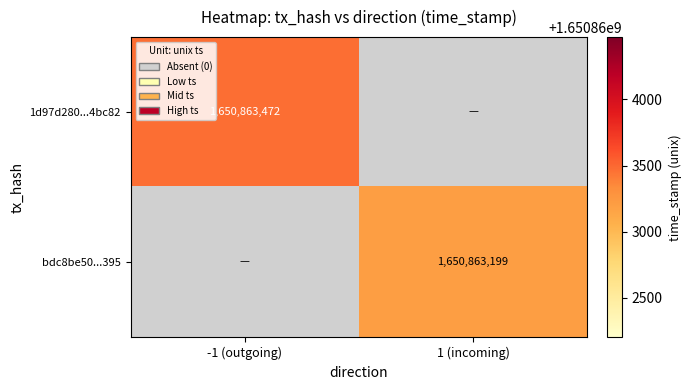

True or false: 1d97d2805a7a3d9f44bb026d1e3c0e728e4bc82 has a value of 2237157198 at direction_-1.

False